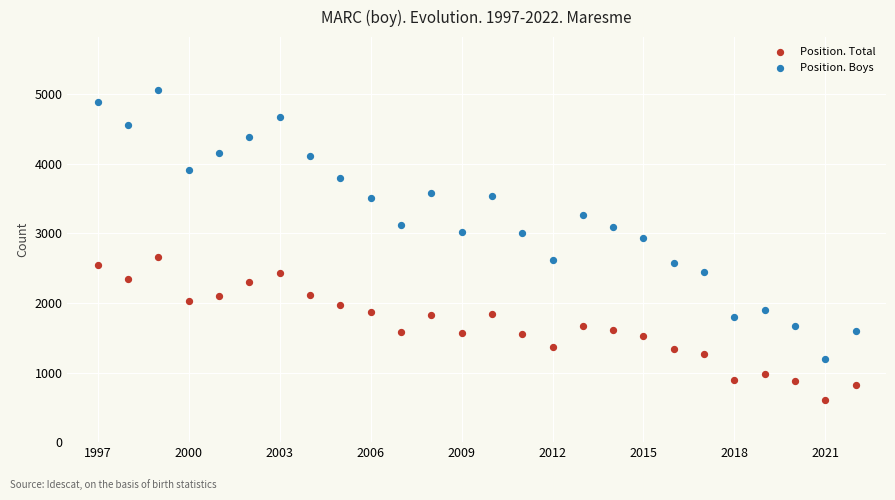

What are all the series names shown in the legend?

Position. Total, Position. Boys